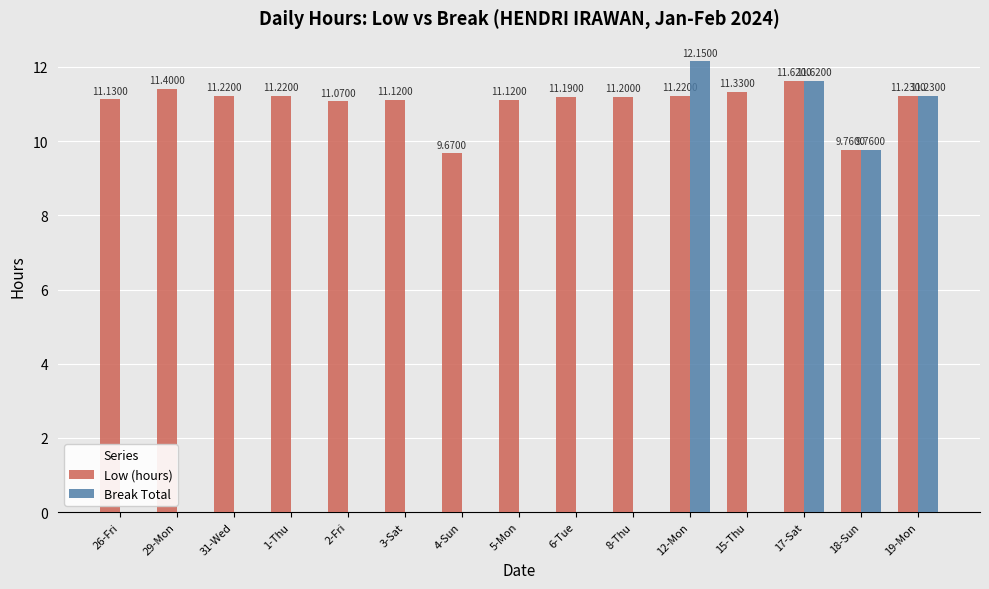

Does the chart contain stacked bars?

No